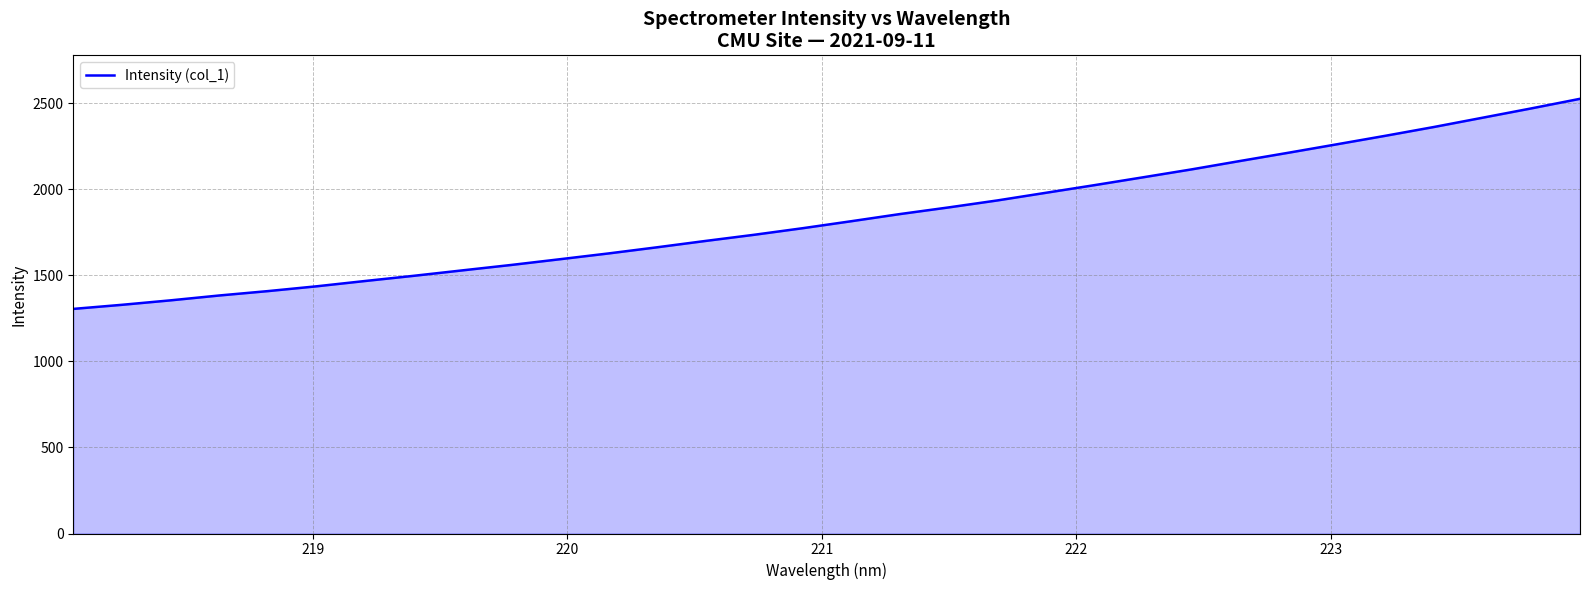

Reading left to right, extract all data points from this chart.

1305.1	1328.9	1354.9	1383.1	1408.5	1436.4	1467.3	1497.5	1529.1	1560.4	1593.6	1627.3	1663.1	1700.1	1735.9	1774.2	1814.8	1856.3	1894.8	1935.3	1979.8	2024.2	2069.7	2115.8	2164.7	2212.8	2262.0	2311.5	2362.6	2416.4	2470.4	2526.0